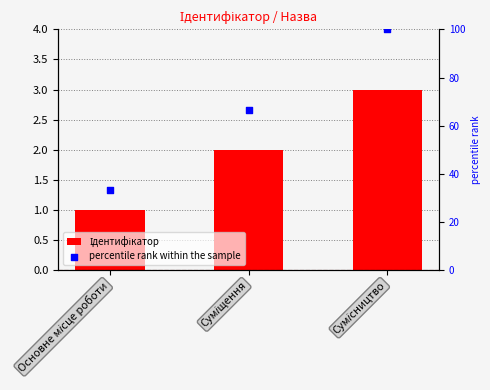

Between Основне місце роботи and Сумісництво, which is larger?

Сумісництво